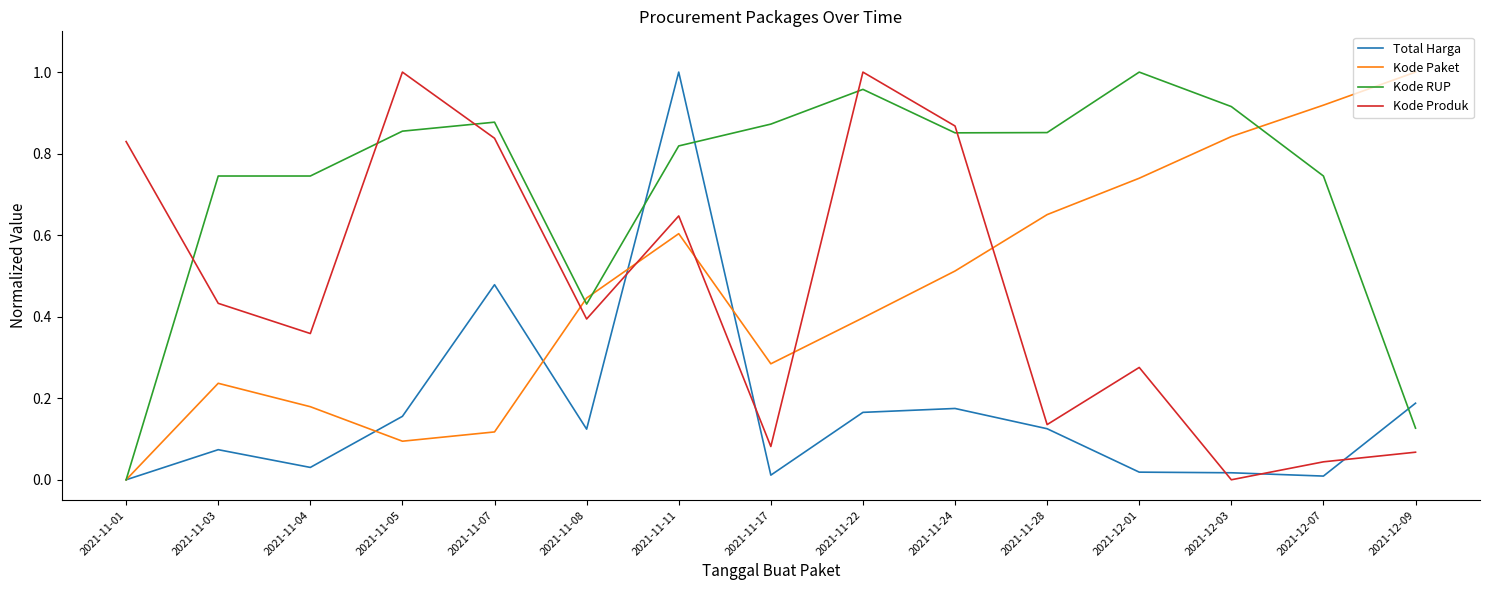

Which series has the largest total across all categories?

Kode RUP